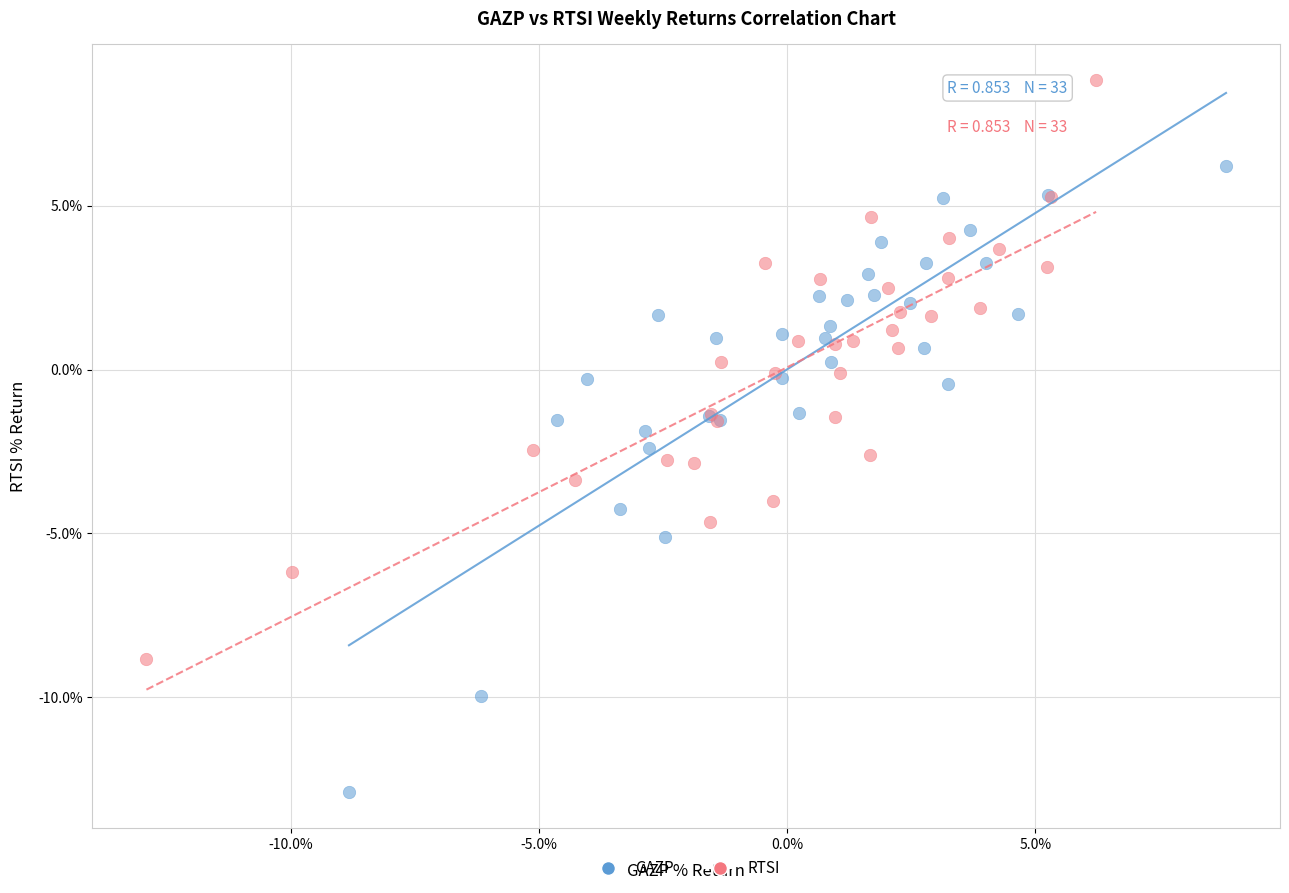

Which series contains the lowest Y value?

GAZP